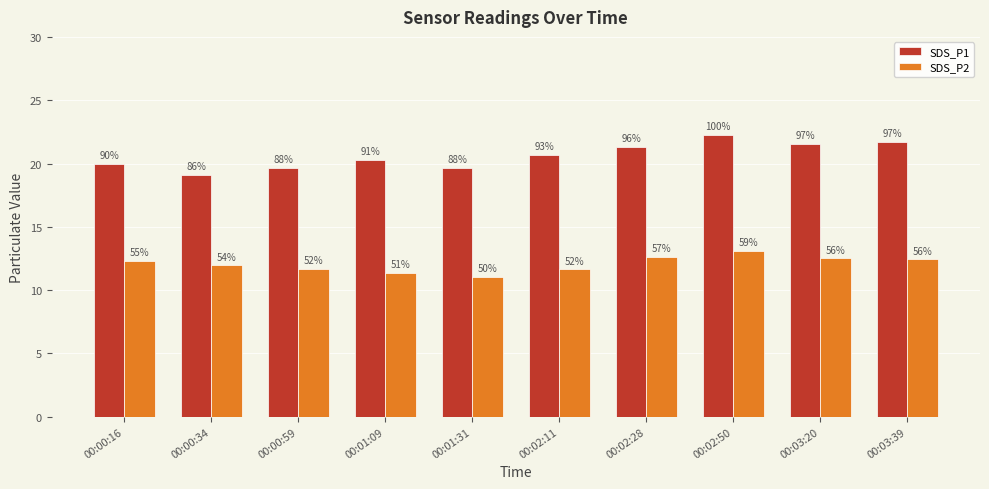

Which series has the largest range (max minus min)?

SDS_P1